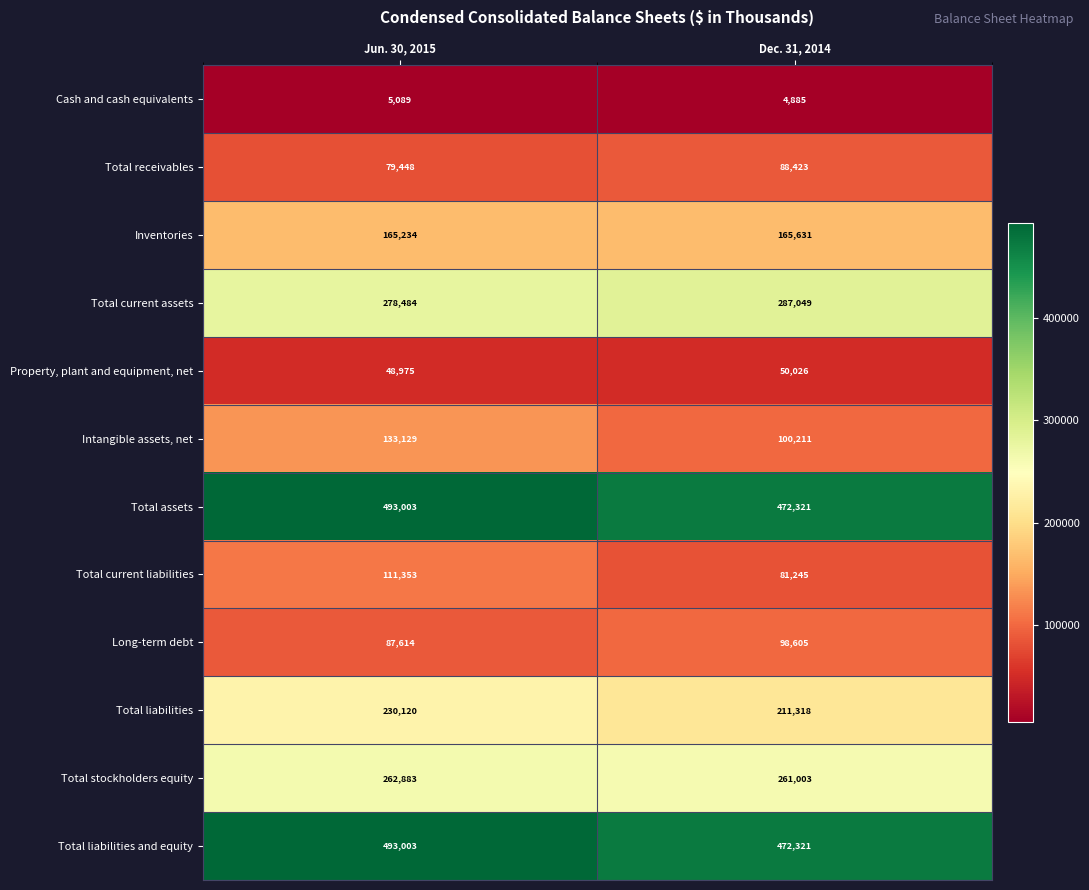

What is the difference between the maximum and minimum values in the Total receivables series?

8975